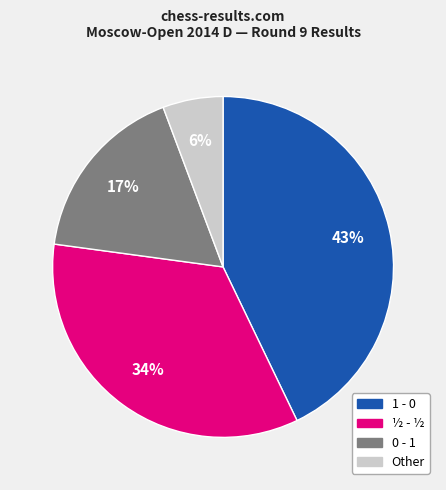

Approximately how many times larger is the value at ½ - ½ compared to 0 - 1?

2.0